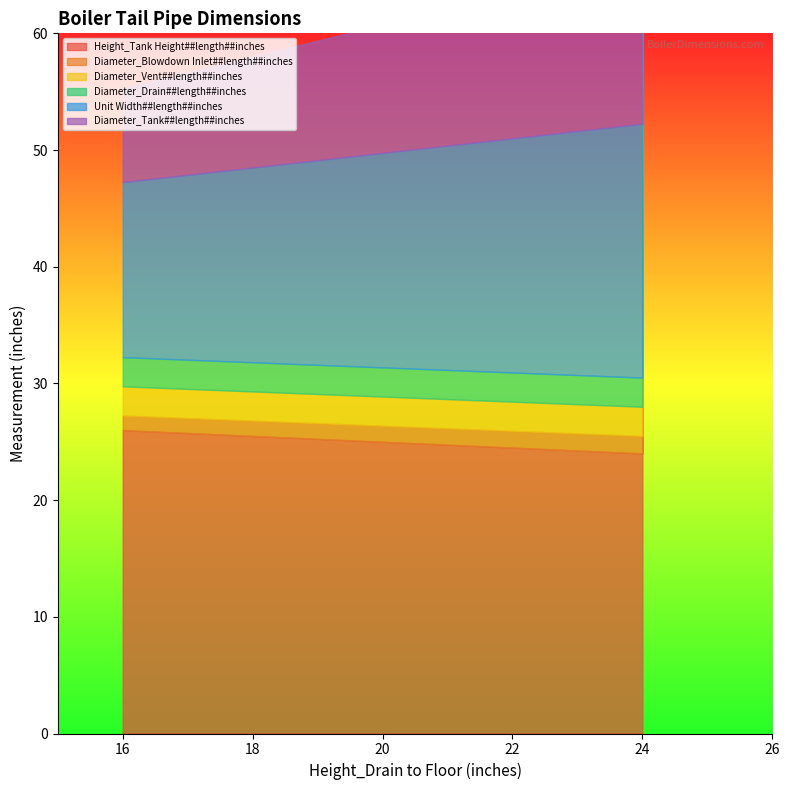

Read the Diameter_Blowdown Inlet##length##inches value at 24.

1.5